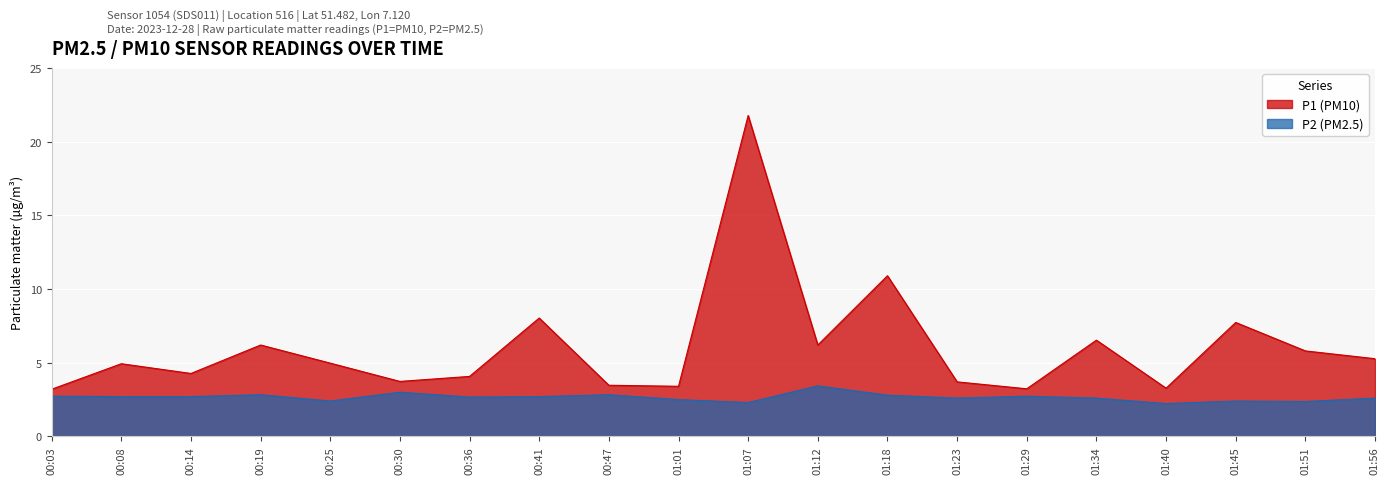

Where is the first local minimum for P1?

00:14